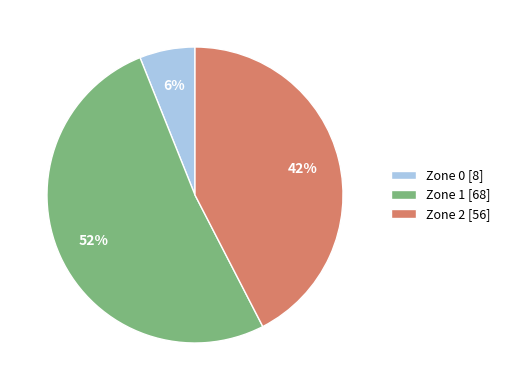

Do Zone 0 and Zone 1 together represent more than half of the pie?

Yes